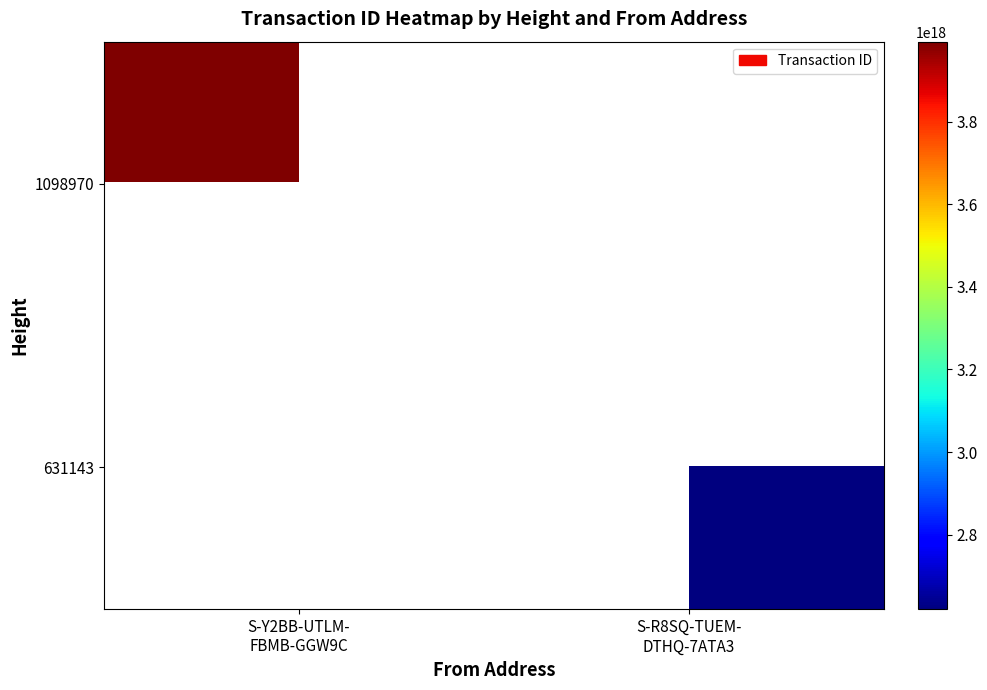

Between S-R8SQ-TUEM-
DTHQ-7ATA3 and S-Y2BB-UTLM-
FBMB-GGW9C, which is larger?

S-Y2BB-UTLM-
FBMB-GGW9C